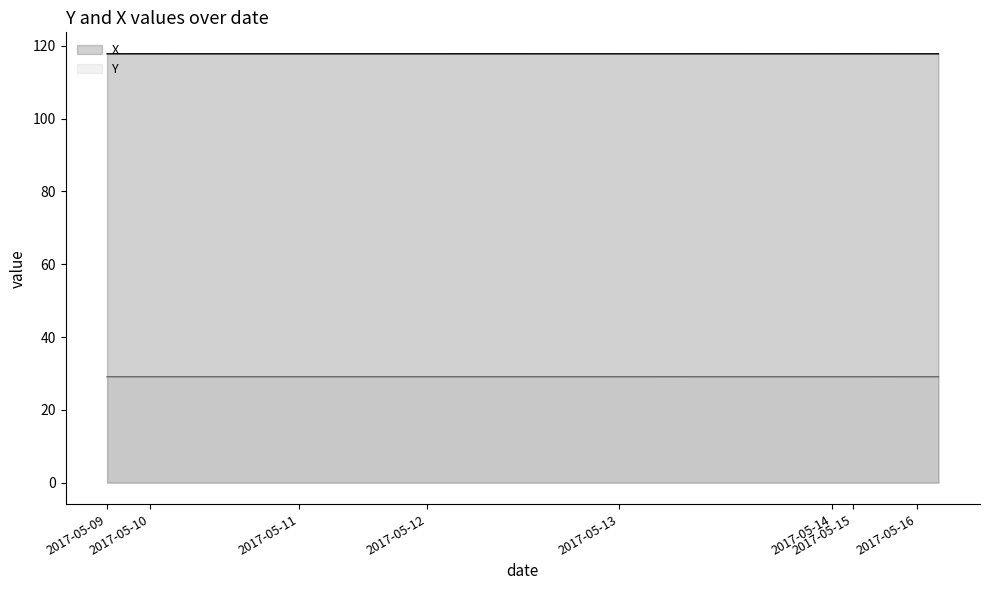

How many distinct data groups are displayed?

2